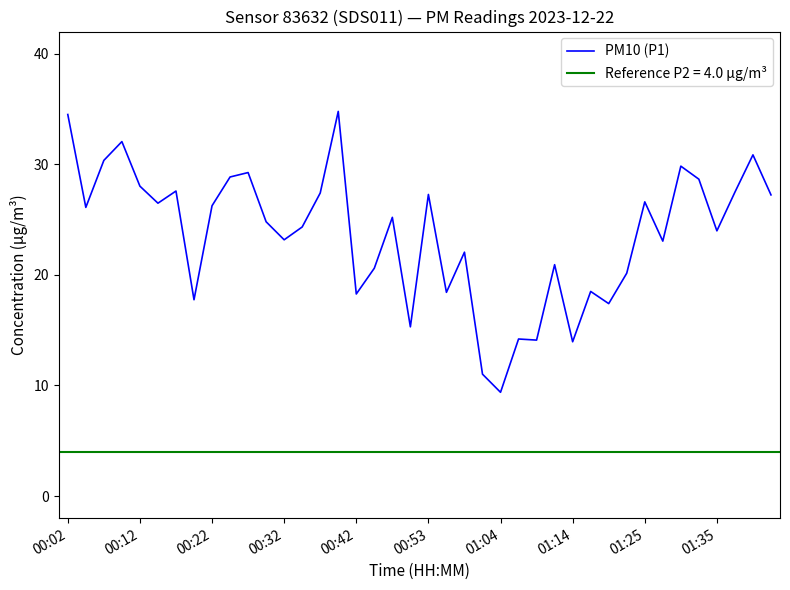

Does the chart have visible grid lines?

No